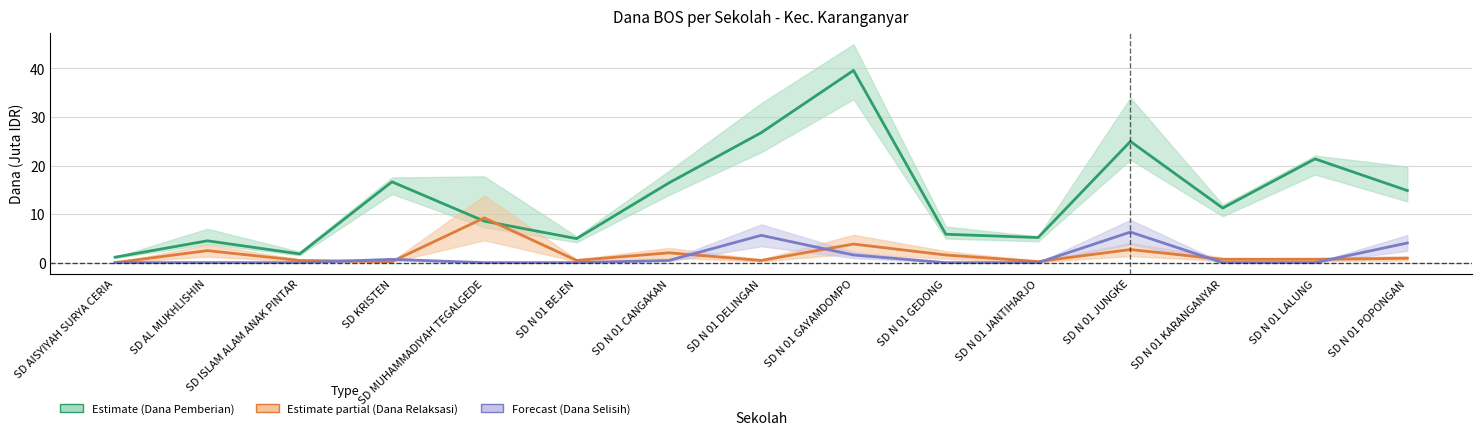

Reading right to left, list all the values displayed in this chart.

Dana Pemberian: 14.8	21.4	11.2	25.0	5.2	5.8	39.6	26.8	16.4	5.0	8.6	16.6	1.8	4.5	1.1
Dana Relaksasi: 0.9	0.7	0.7	2.7	0.2	1.6	3.8	0.5	2.0	0.5	9.2	0.2	0.5	2.5	0.0
Dana Selisih: 4.1	0.0	0.0	6.3	0.0	0.0	1.6	5.6	0.4	0.0	-0.0	0.7	-0.0	-0.0	0.0